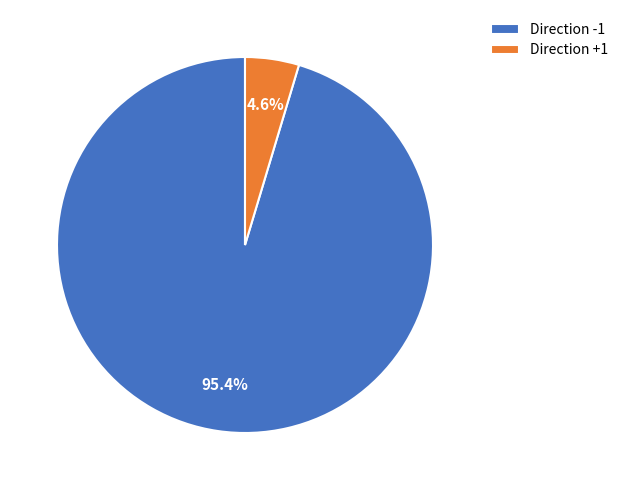

Is the sum of Direction -1 and Direction +1 greater than half?

Yes